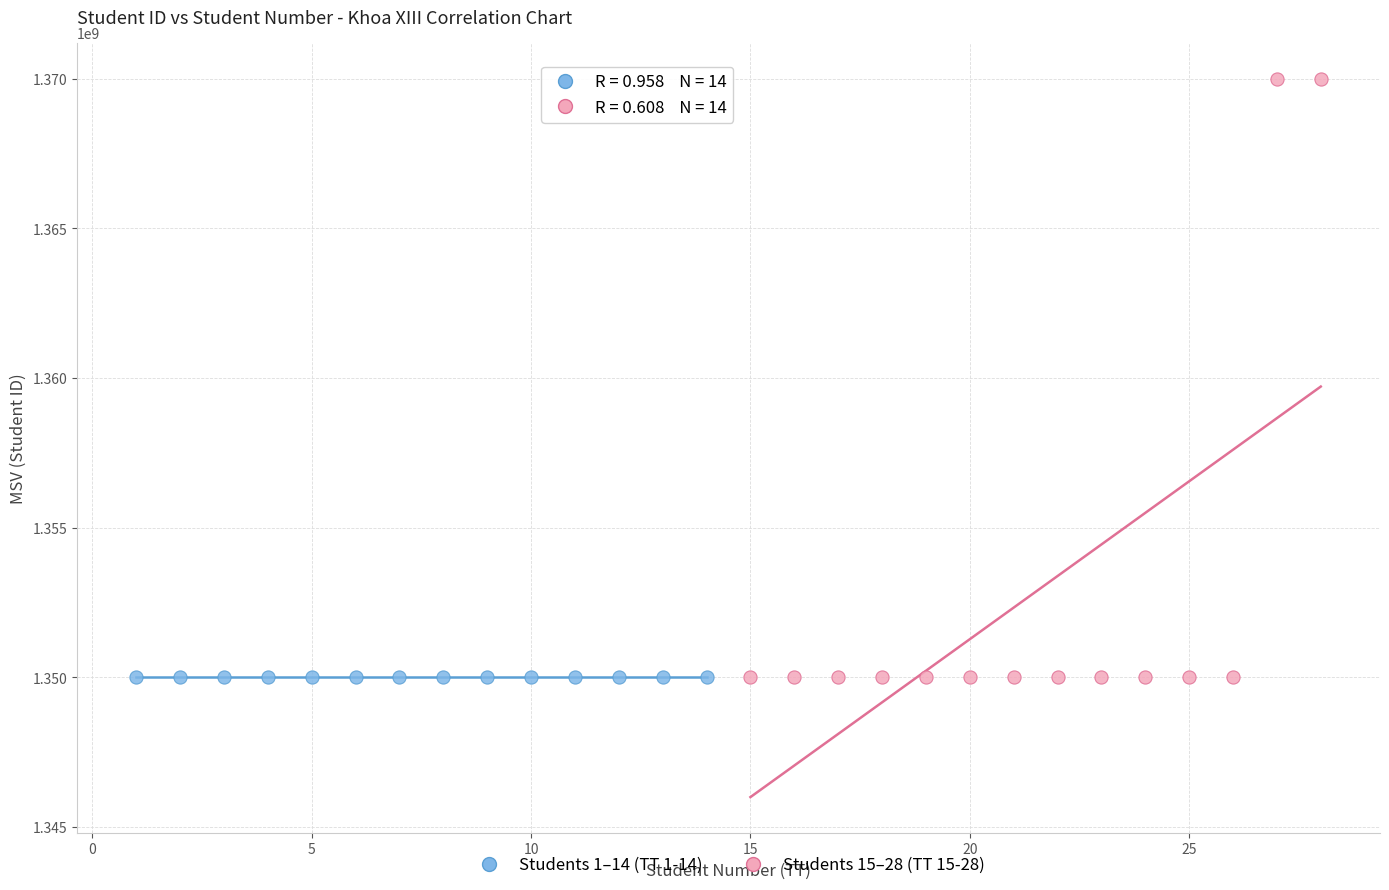

Which series contains the highest Y value?

Students 15–28 (TT 15-28)